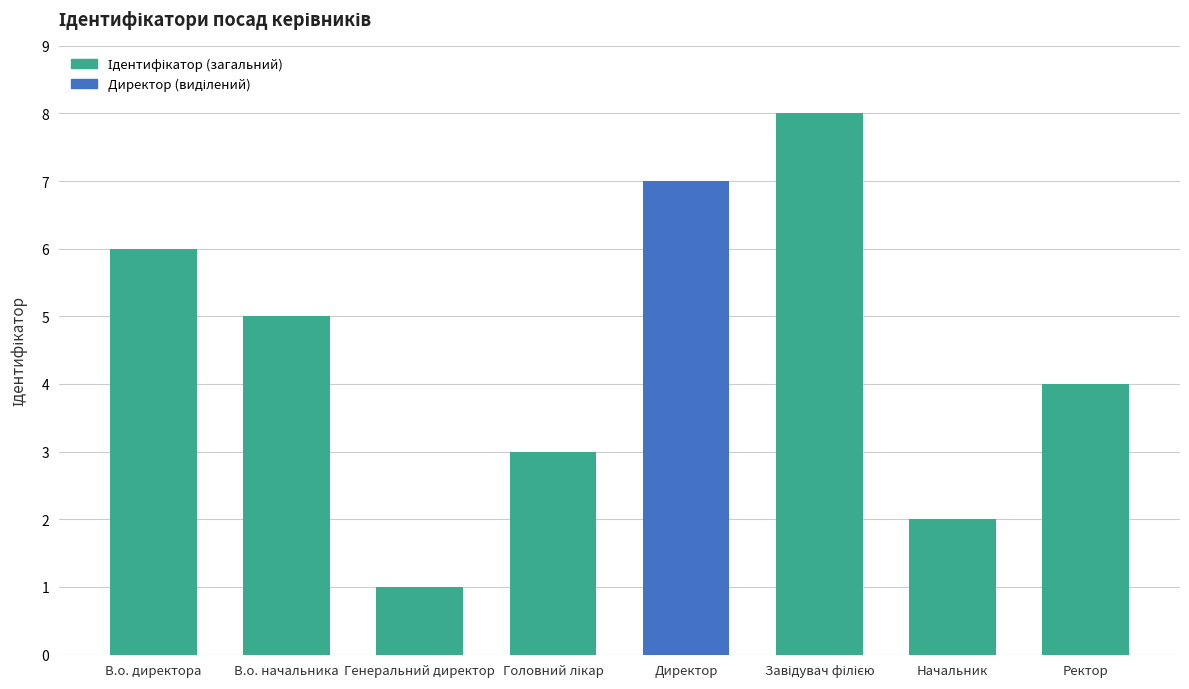

What is the smallest value displayed?

1